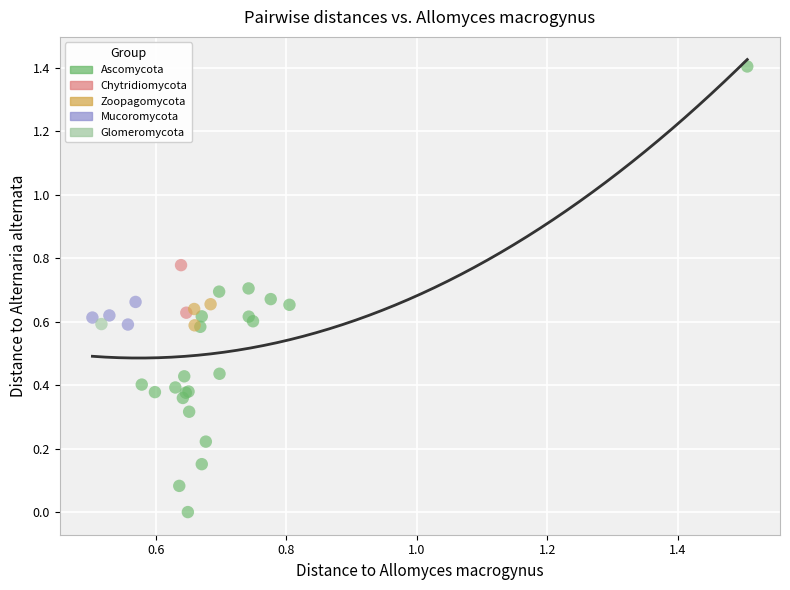

What are all the series names shown in the legend?

Ascomycota, Chytridiomycota, Zoopagomycota, Mucoromycota, Glomeromycota